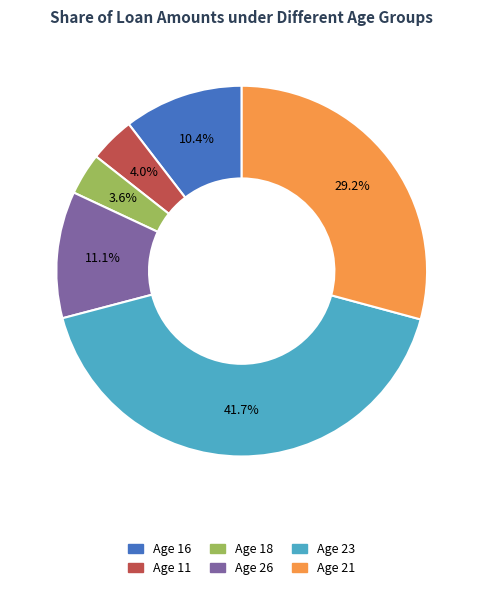

How many segments does this pie chart have?

6